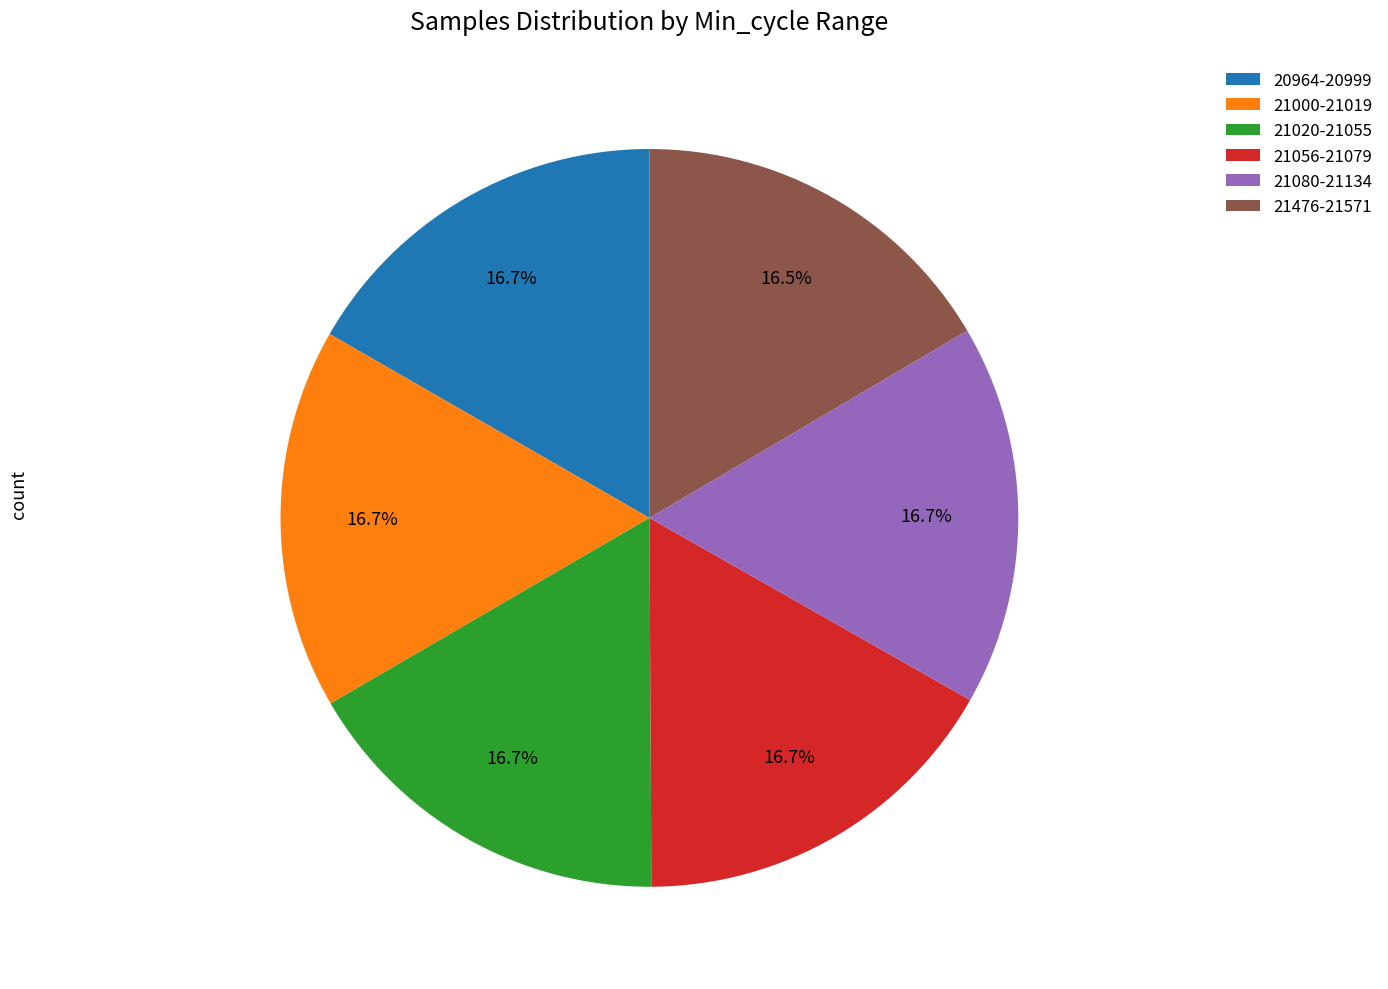

Approximately how many times larger is the value at 21056-21079 compared to 20964-20999?

1.0